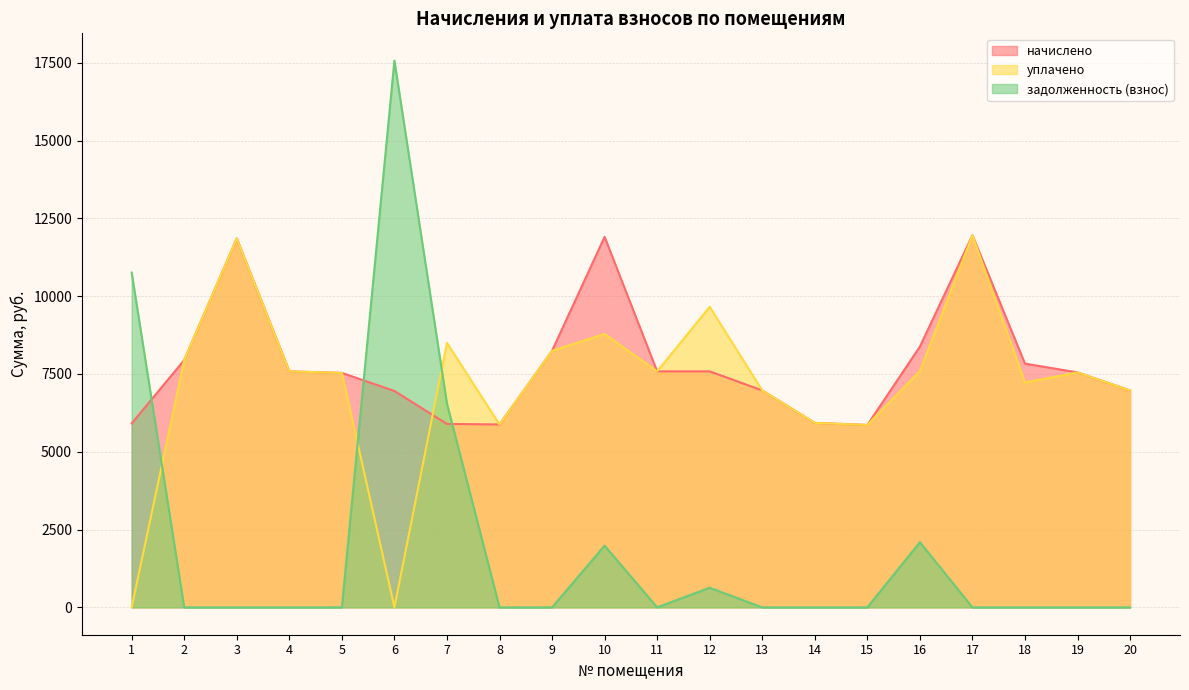

How many series are shown in this chart?

3